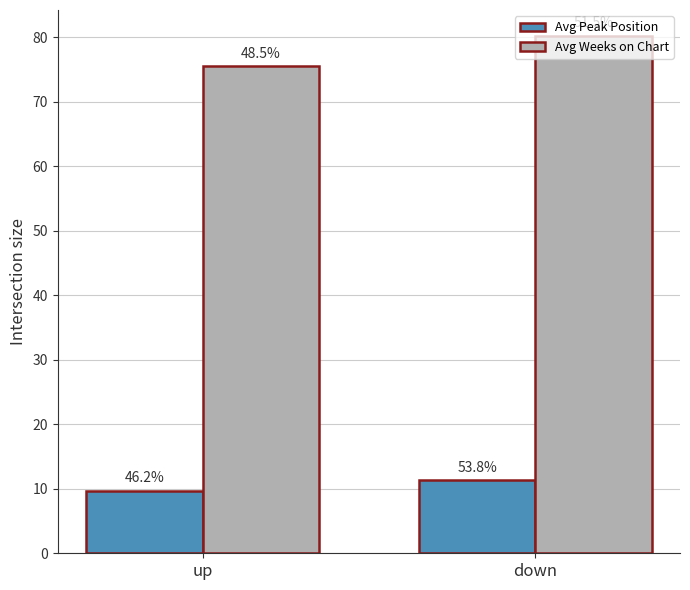

What are all the series names shown in the legend?

Avg Peak Position, Avg Weeks on Chart